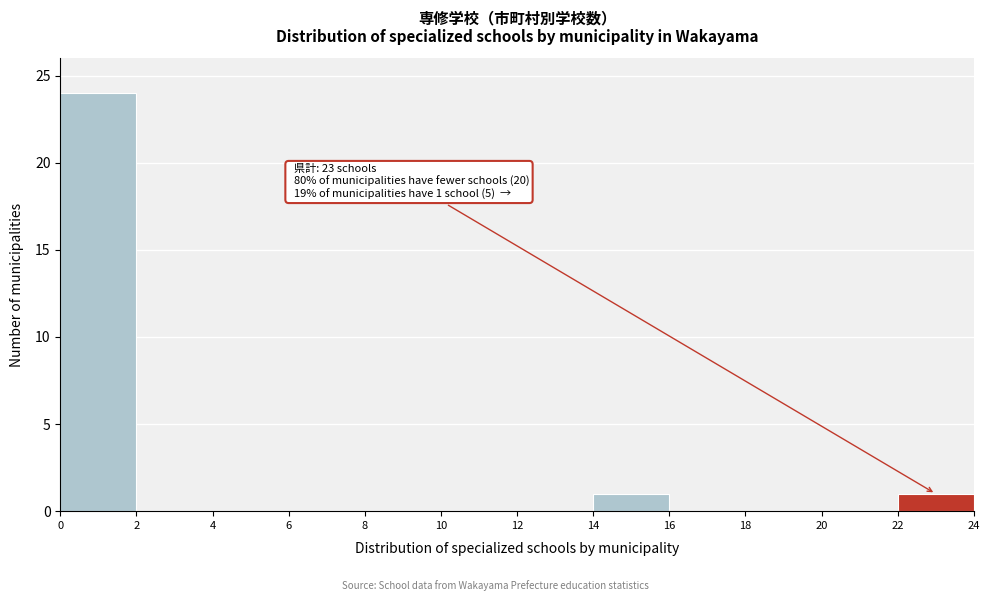

Over which range of the x-axis is the bar tallest?

0 to 2